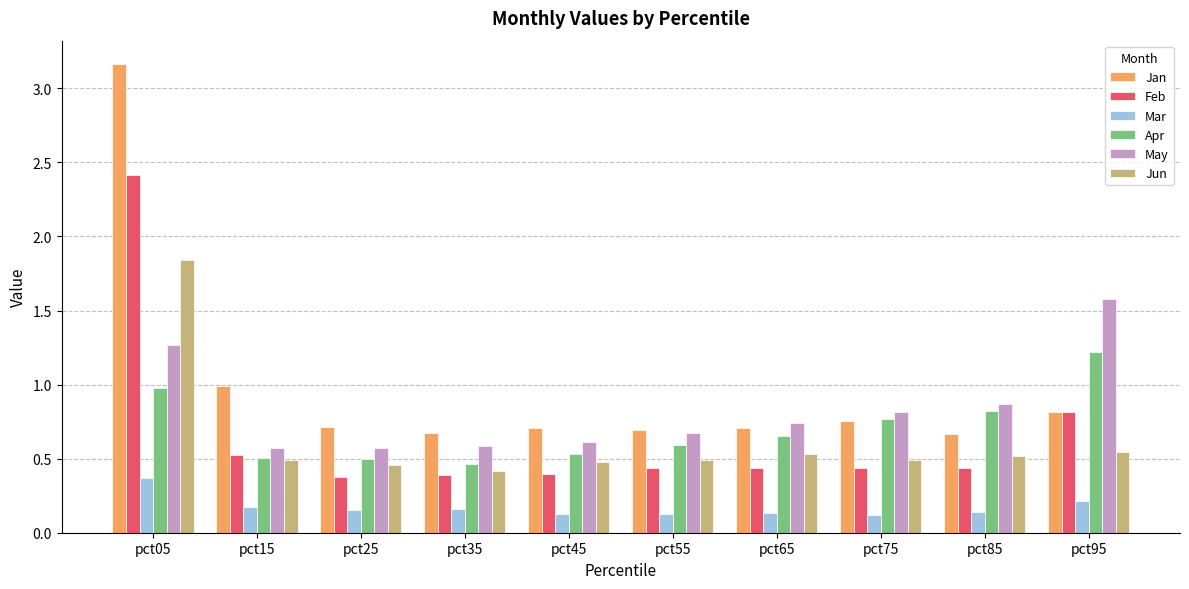

At which category is the sum across all series the highest?

pct05